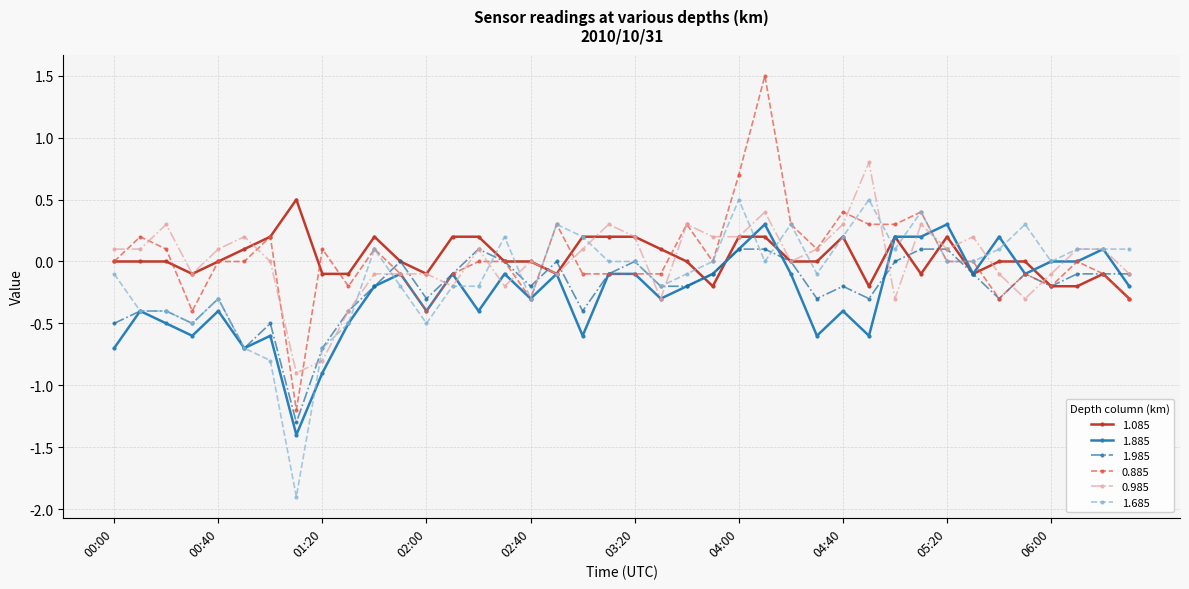

True or false: 1.085 has more than 0 interior local peaks.

True